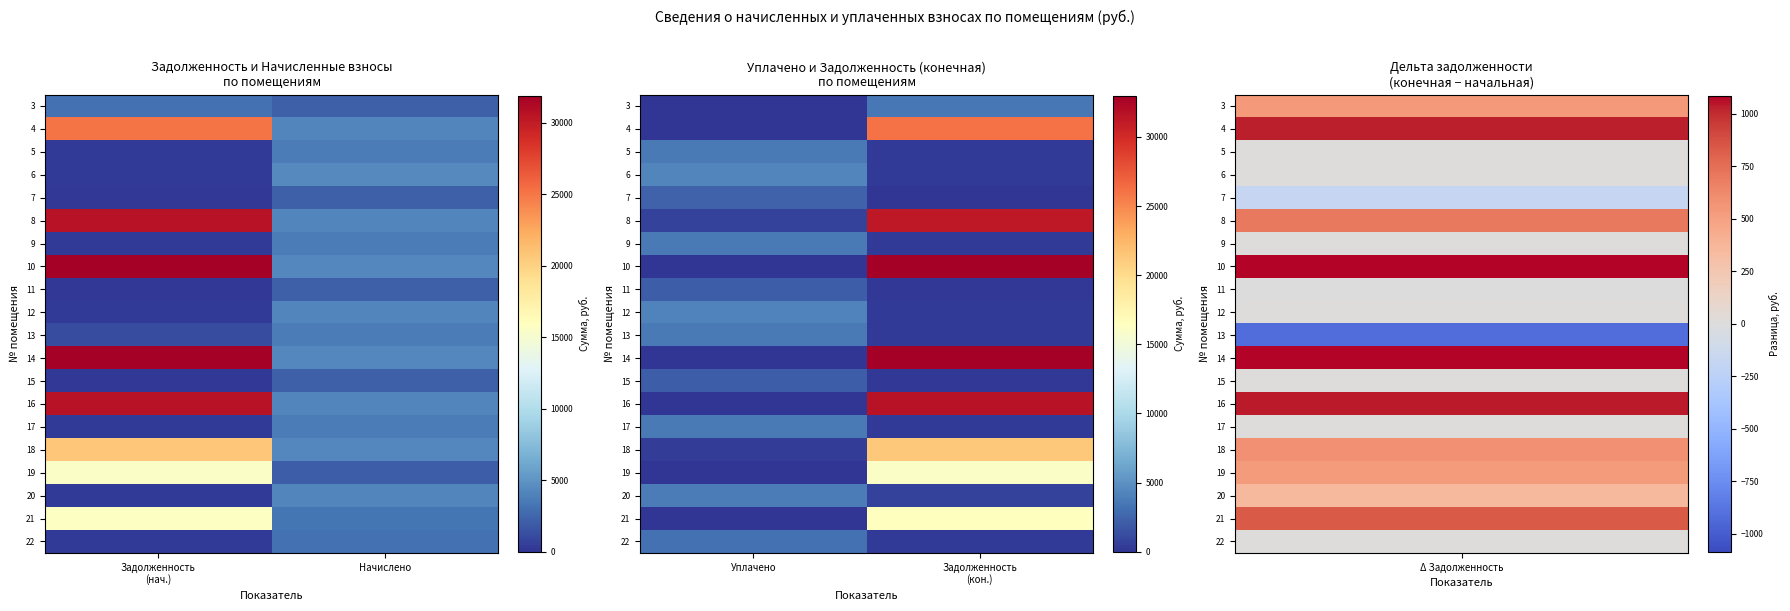

At which label does 7 reach its minimum?

Задолженность (кон.)